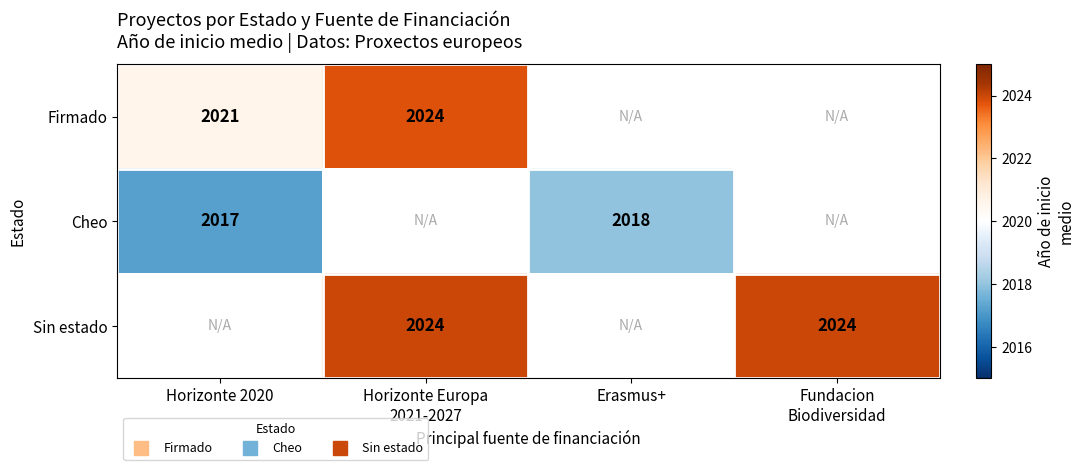

Which series changed the most between Horizonte 2020 and Erasmus+?

Cheo